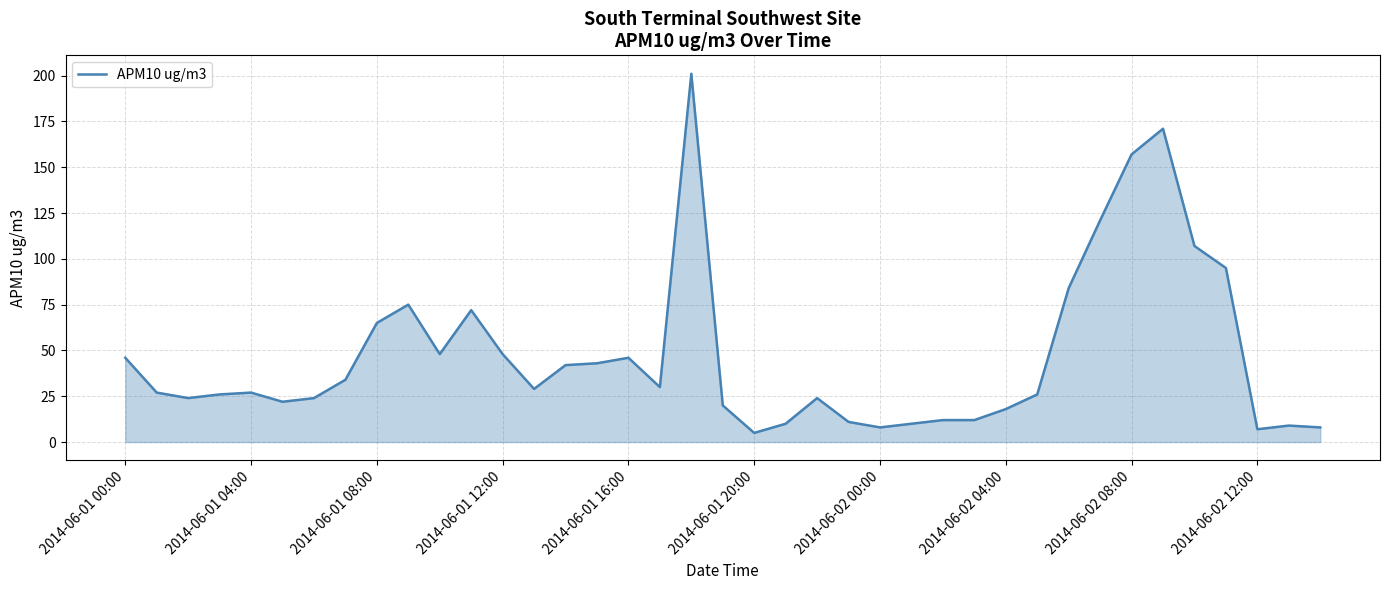

What is the maximum value shown in the chart?

201